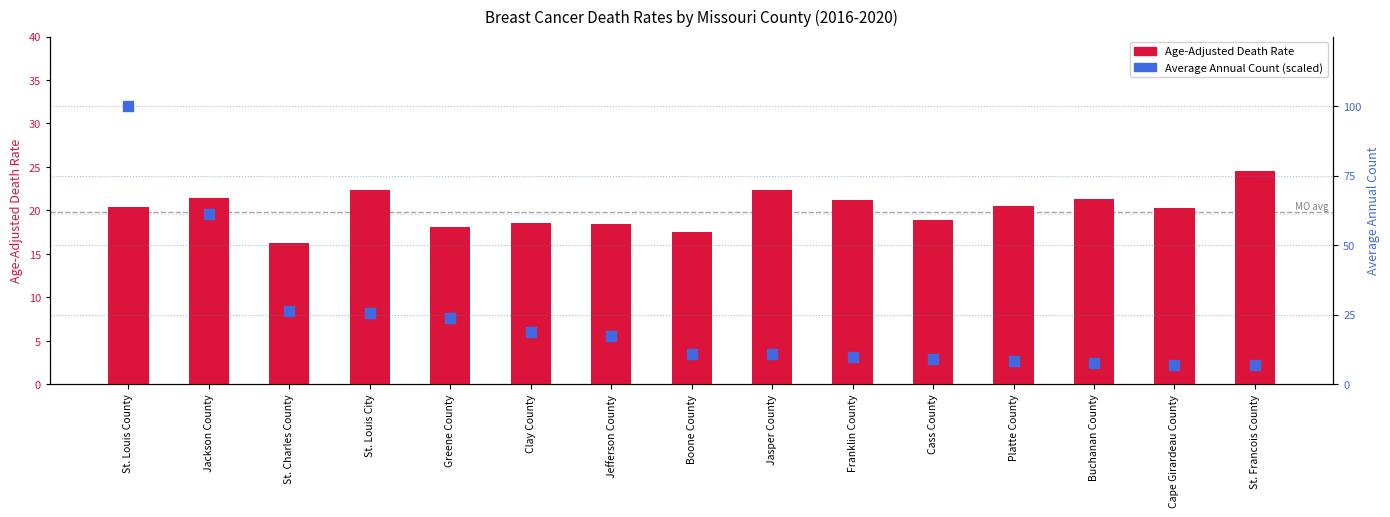

What is the total value across all series at Jefferson County?

35.8